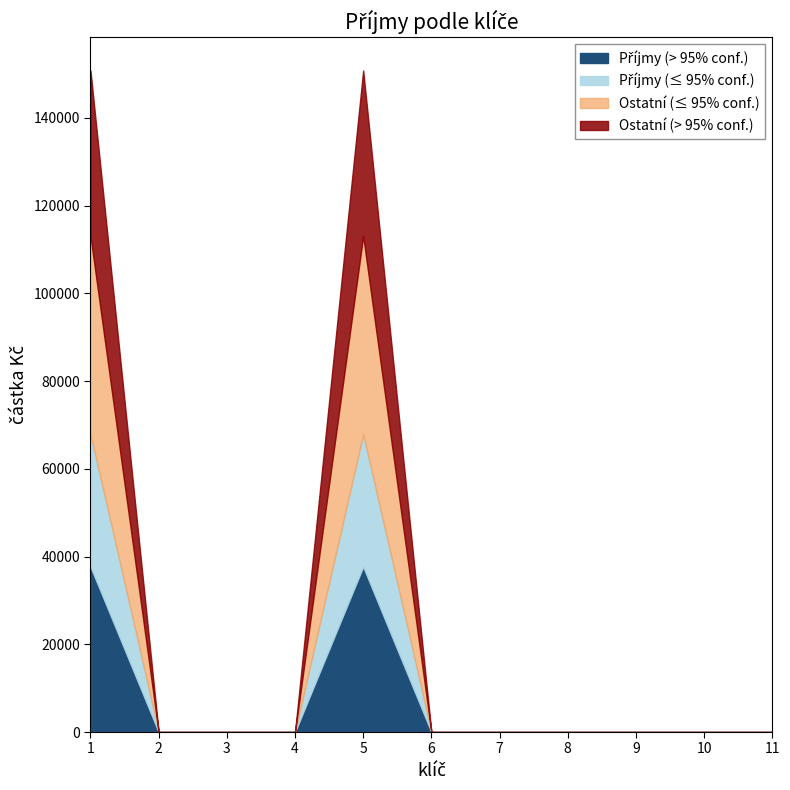

What is the change in value from 1 to 4?

-150800.5